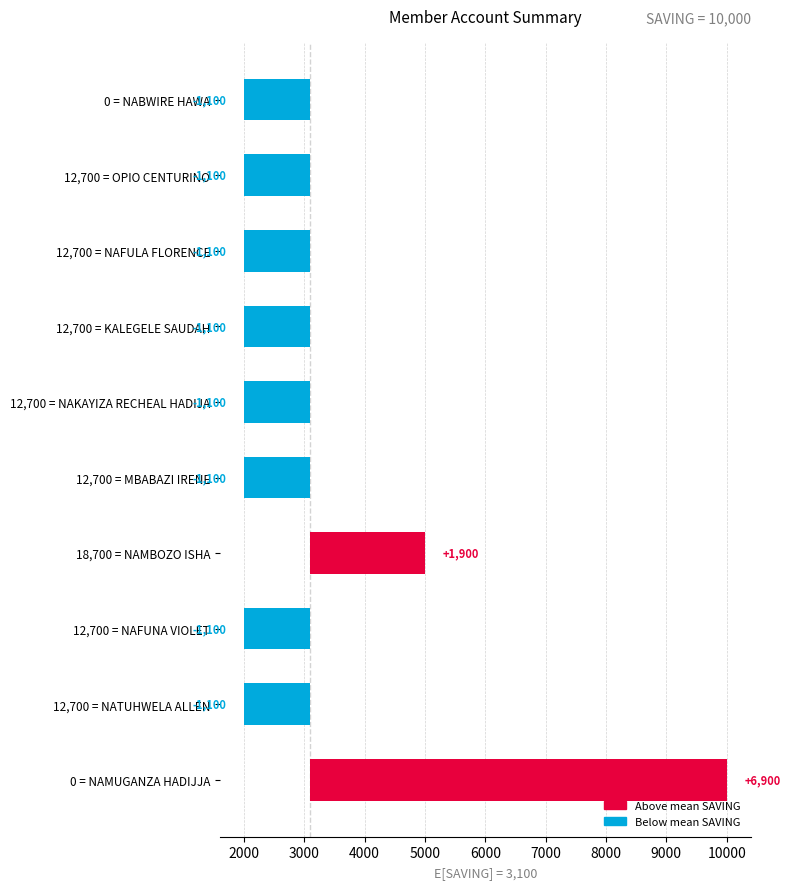

Between 12,700 = NAKAYIZA RECHEAL HADIJA and 12,700 = NAFULA FLORENCE, which is larger?

12,700 = NAKAYIZA RECHEAL HADIJA